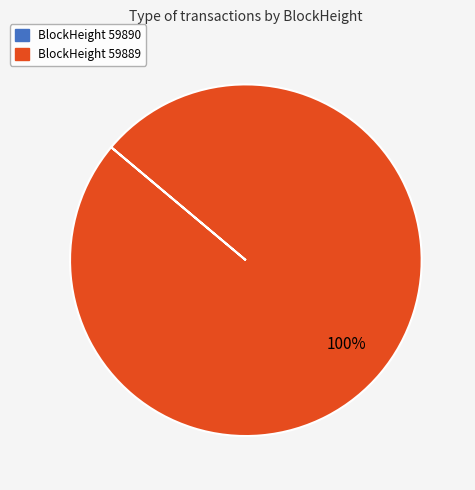

Is there a majority slice in this chart?

Yes